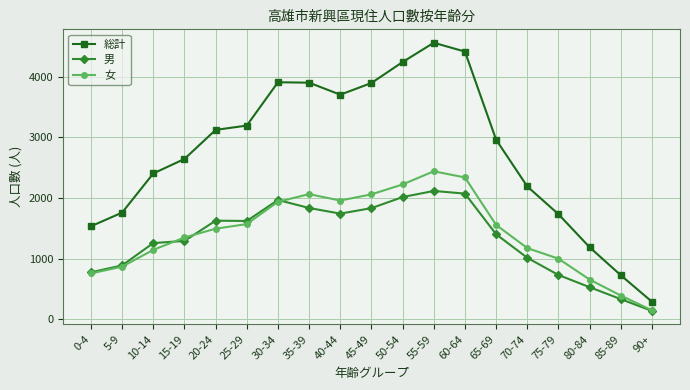

What position from the left is 20-24?

5